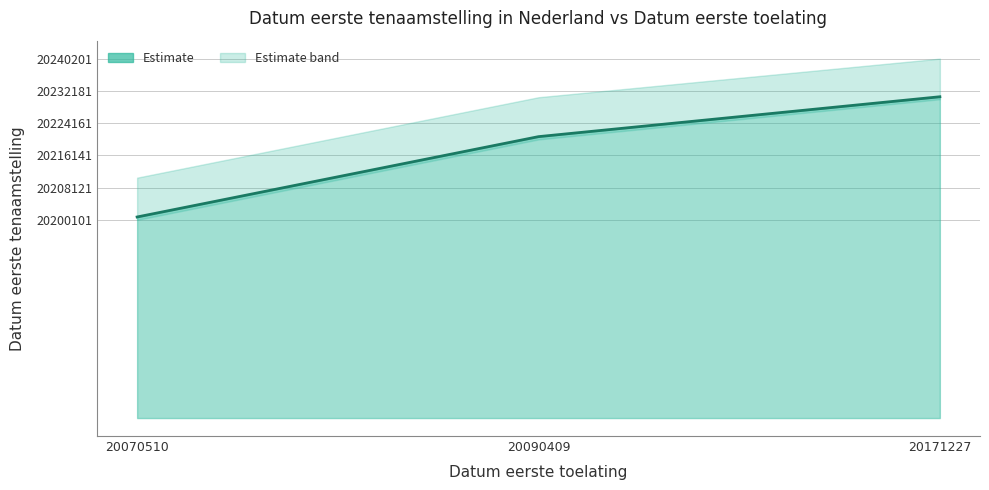

Is it true that the value at 20070510 is 20200827?

True